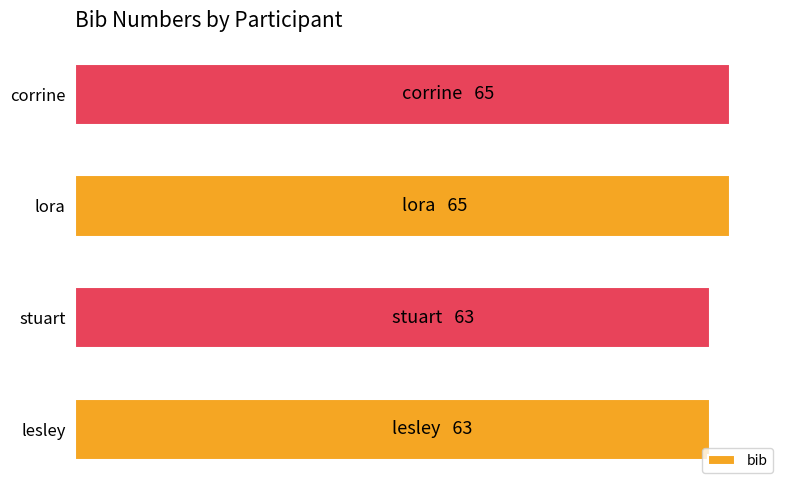

How many categories are shown in the chart?

4